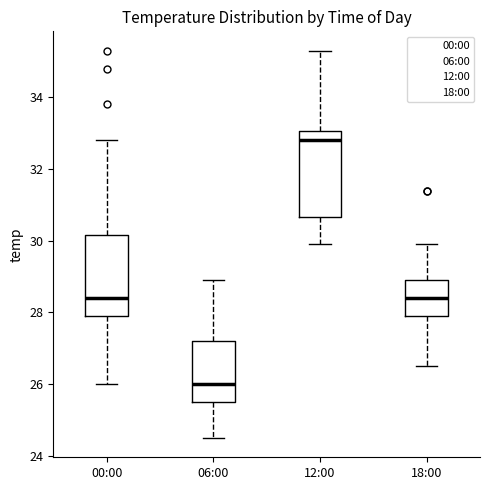

Reading left to right, transcribe this box plot: for each box, give where its median line is, the range the box spans, and where its two whiskers end, as read against the y-axis. The values are not printed on the chart, so give them approximately, as read against the axis.

00:00: median 28.4, box 28.0 to 30.2, whiskers 26.0 to 32.8
06:00: median 26.0, box 25.6 to 27.2, whiskers 24.6 to 29.0
12:00: median 32.8, box 30.6 to 33.0, whiskers 30.0 to 35.4
18:00: median 28.4, box 28.0 to 29.0, whiskers 26.6 to 30.0